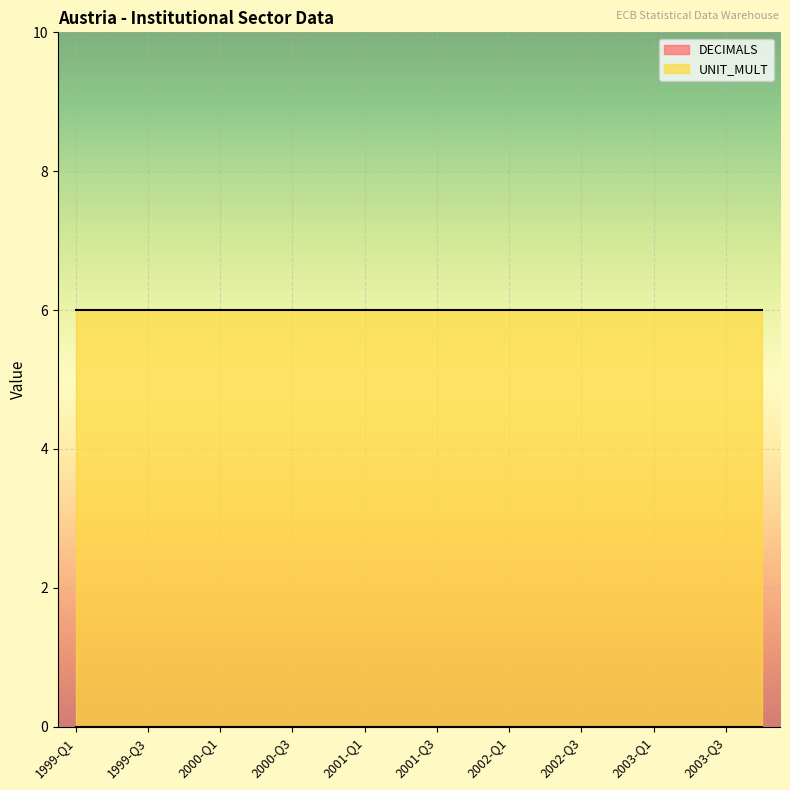

True or false: UNIT_MULT has more than 1 interior local peaks.

False